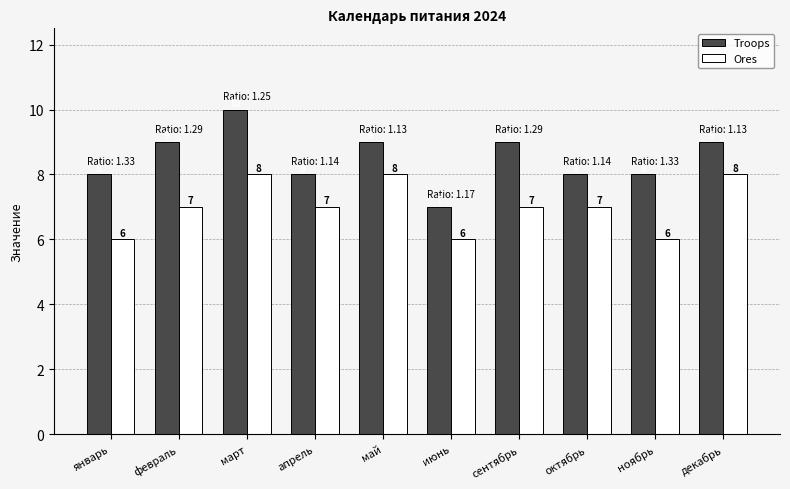

How many groups of bars are there?

10